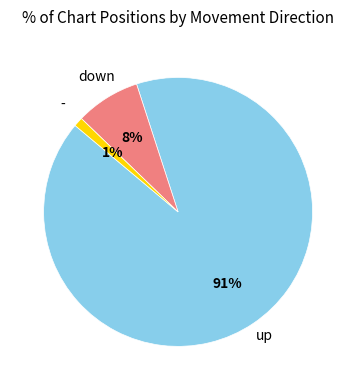

Rank the categories by value from highest to lowest.

up, down, -